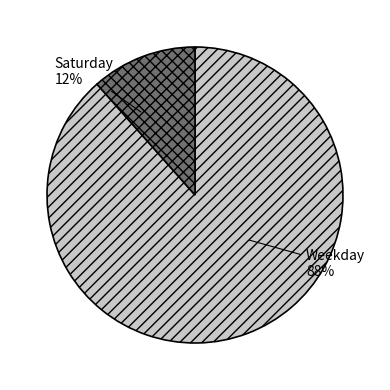

Does any single category account for the majority?

Yes